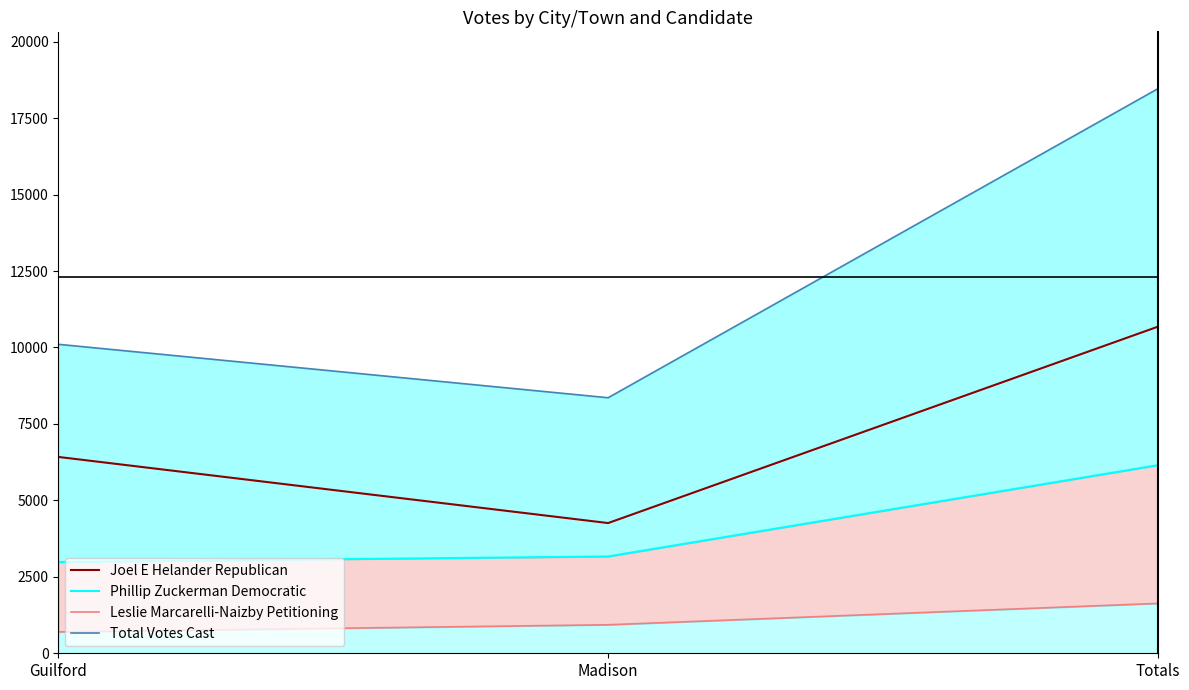

Is it true that Leslie Marcarelli-Naizby Petitioning equals 1647 at Madison?

False